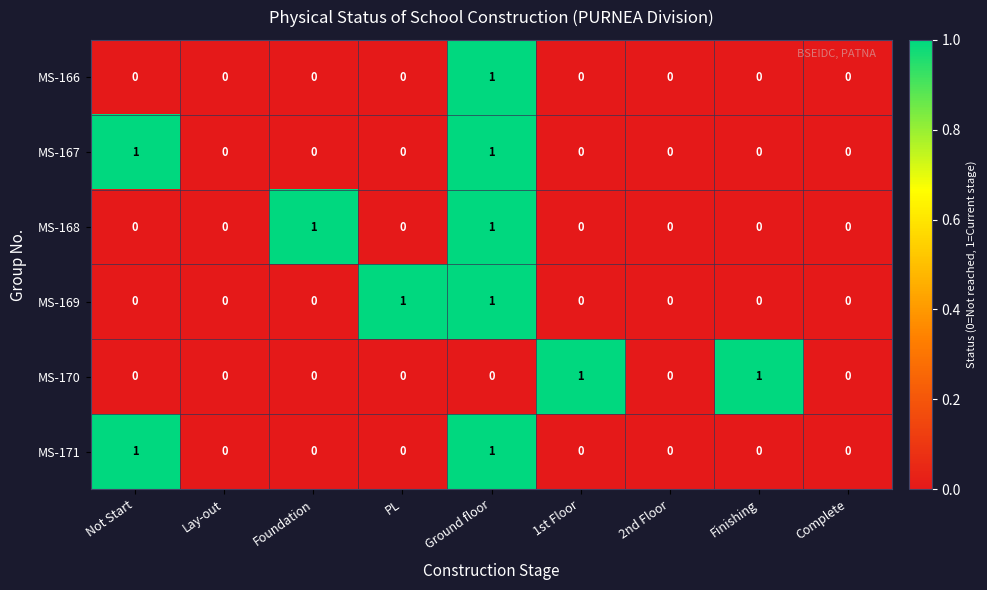

What is the spread (max minus min) of values at Not Start?

1